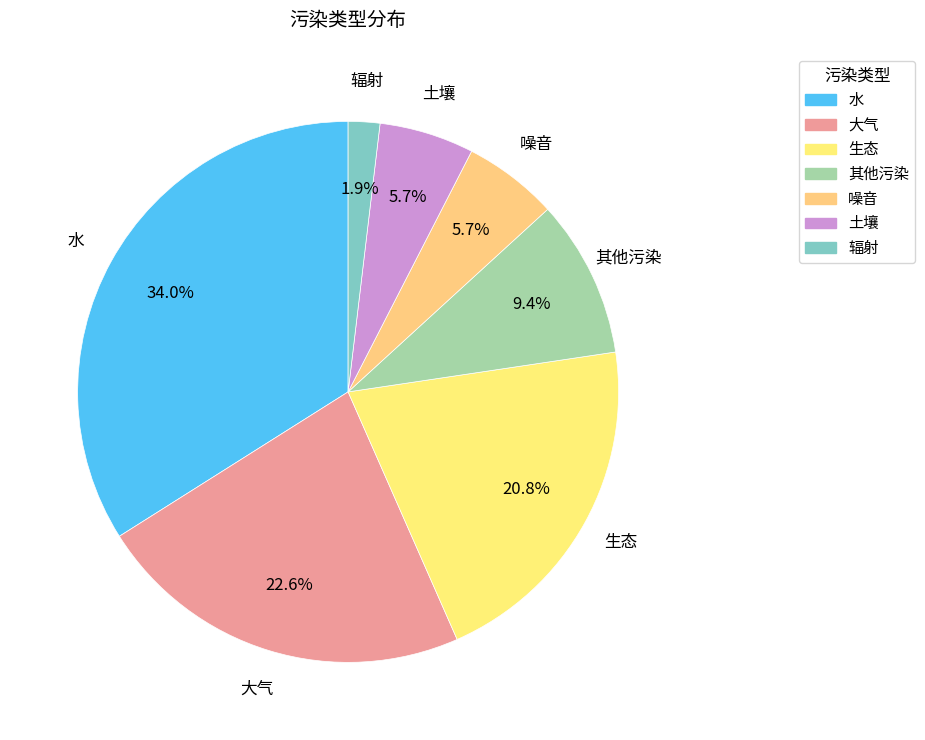

True or false: 大气 accounts for 23% of the total.

True